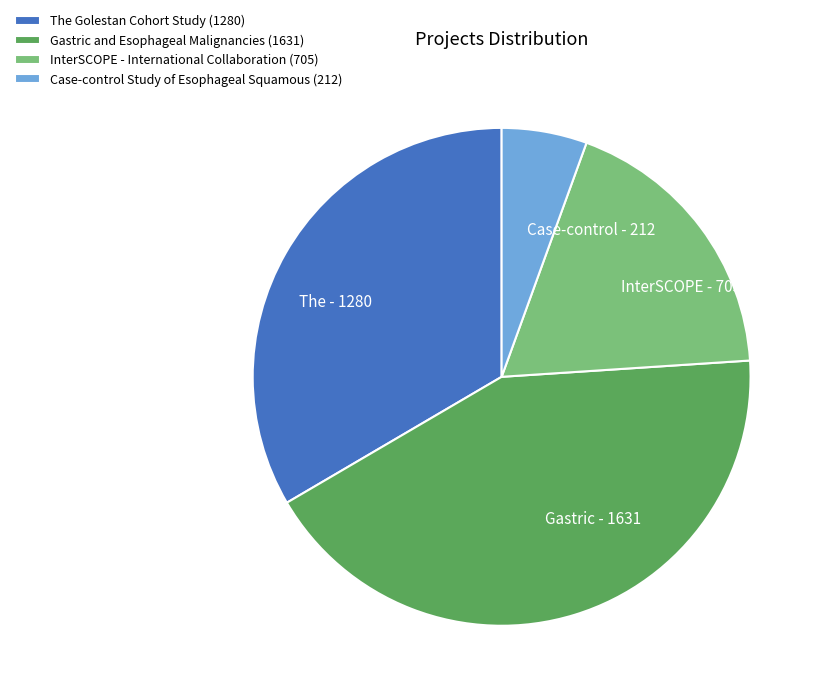

Is Gastric and Esophageal Malignancies the majority of the pie?

No